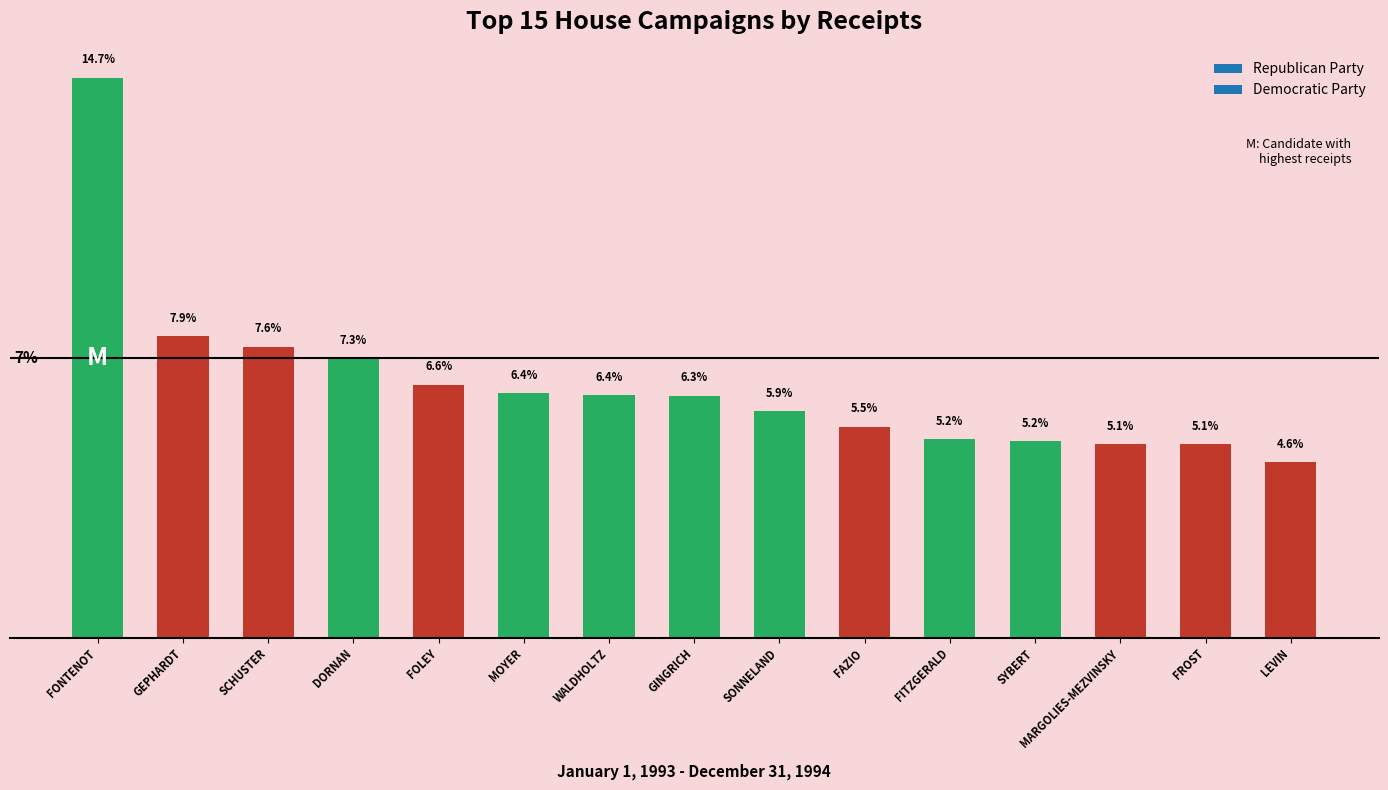

Between FROST and FITZGERALD, which is larger?

FITZGERALD